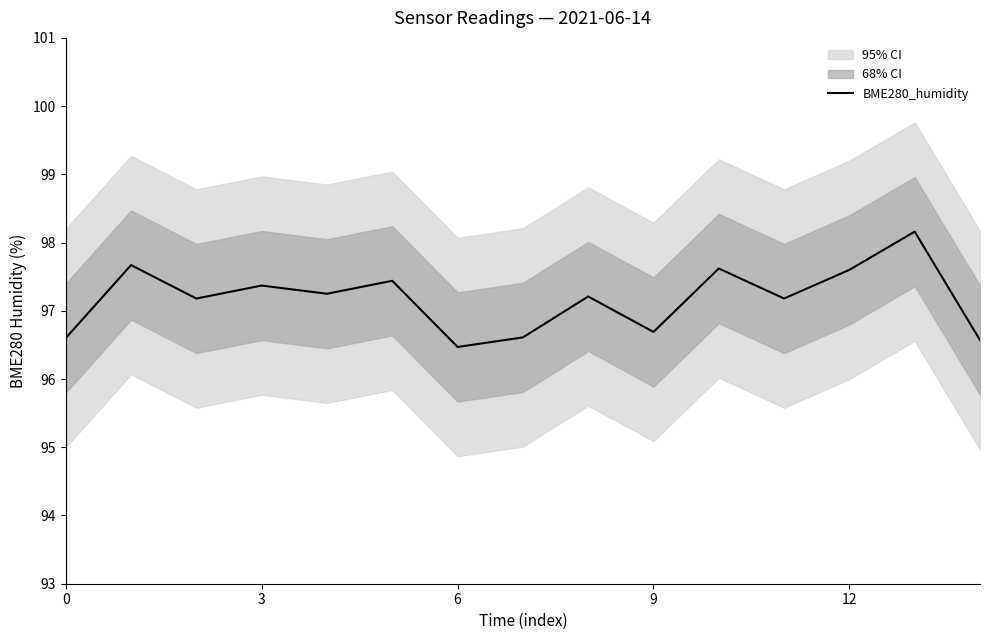

What is the change in value from 13 to 14?

-1.6